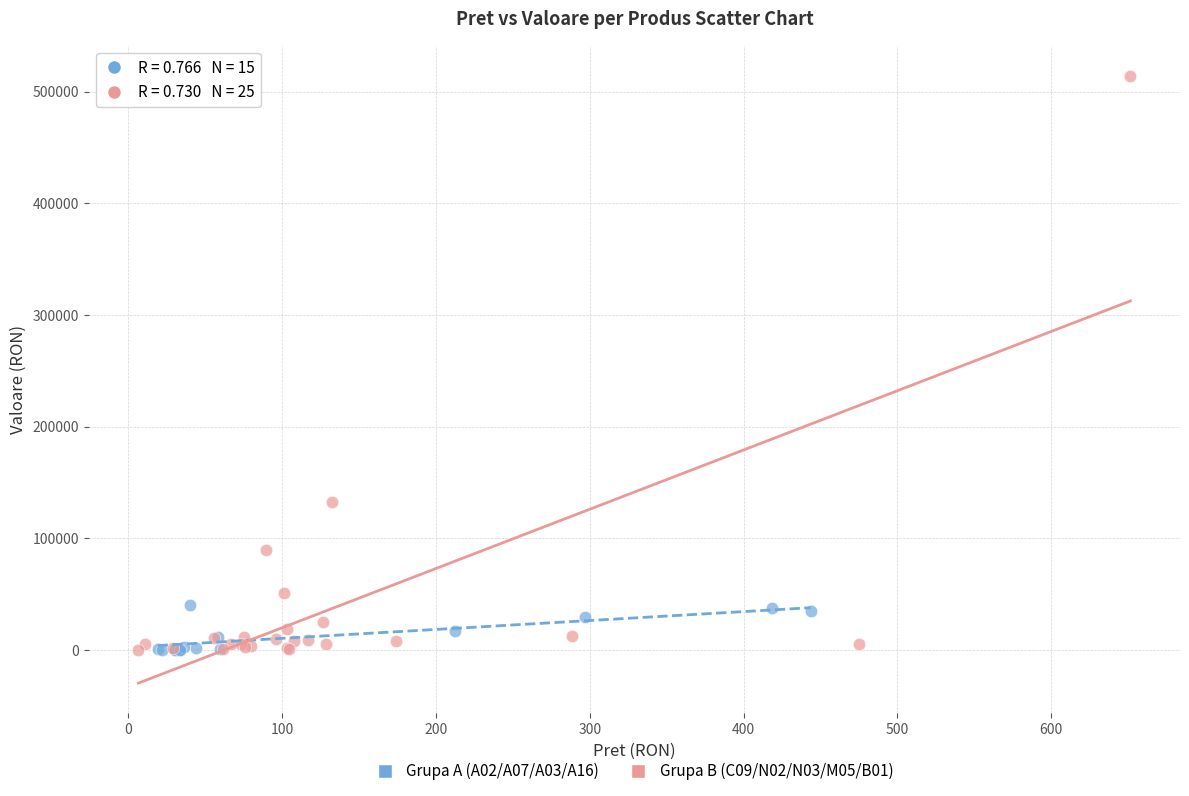

Which series reaches the maximum Y coordinate?

Grupa B (C09/N02/N03/M05/B01)